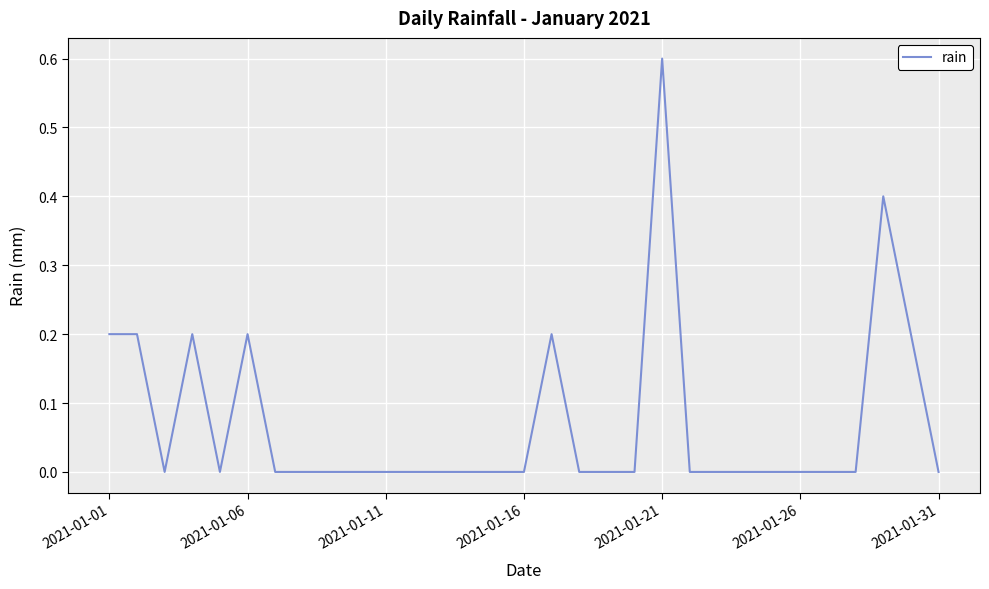

What is the maximum value shown in the chart?

0.6